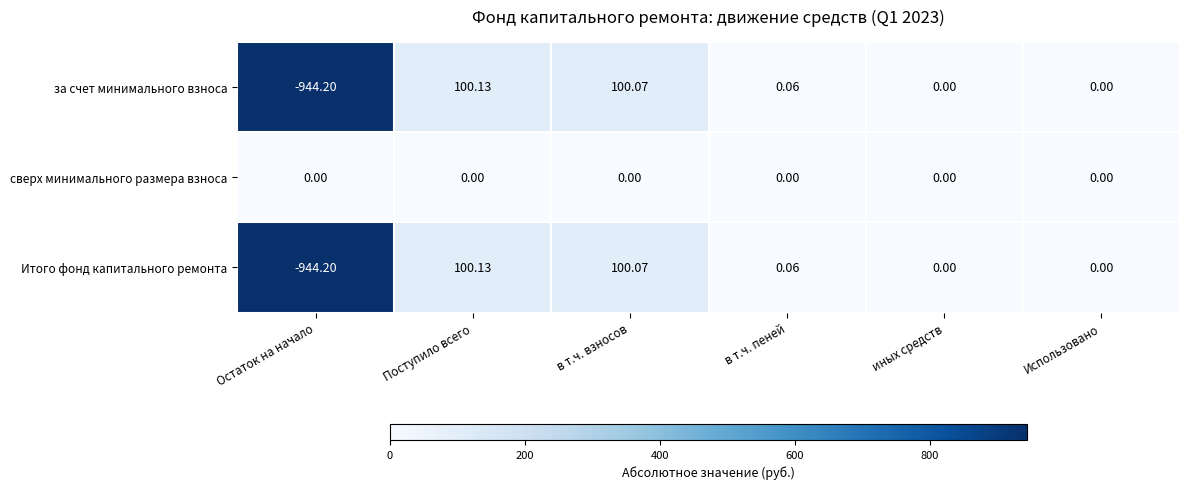

Which category has the highest value in the Итого фонд капитального ремонта series?

Поступило всего